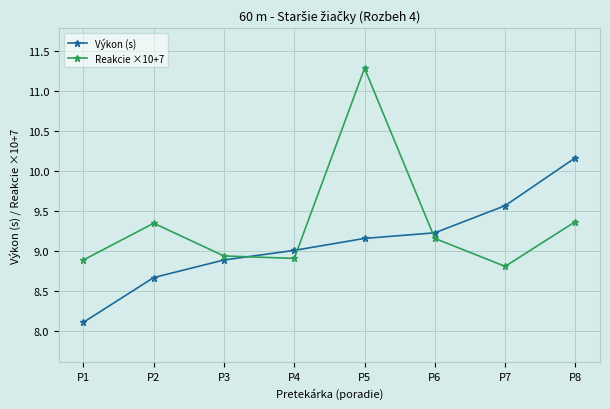

Which category has the lowest value across all series?

P1